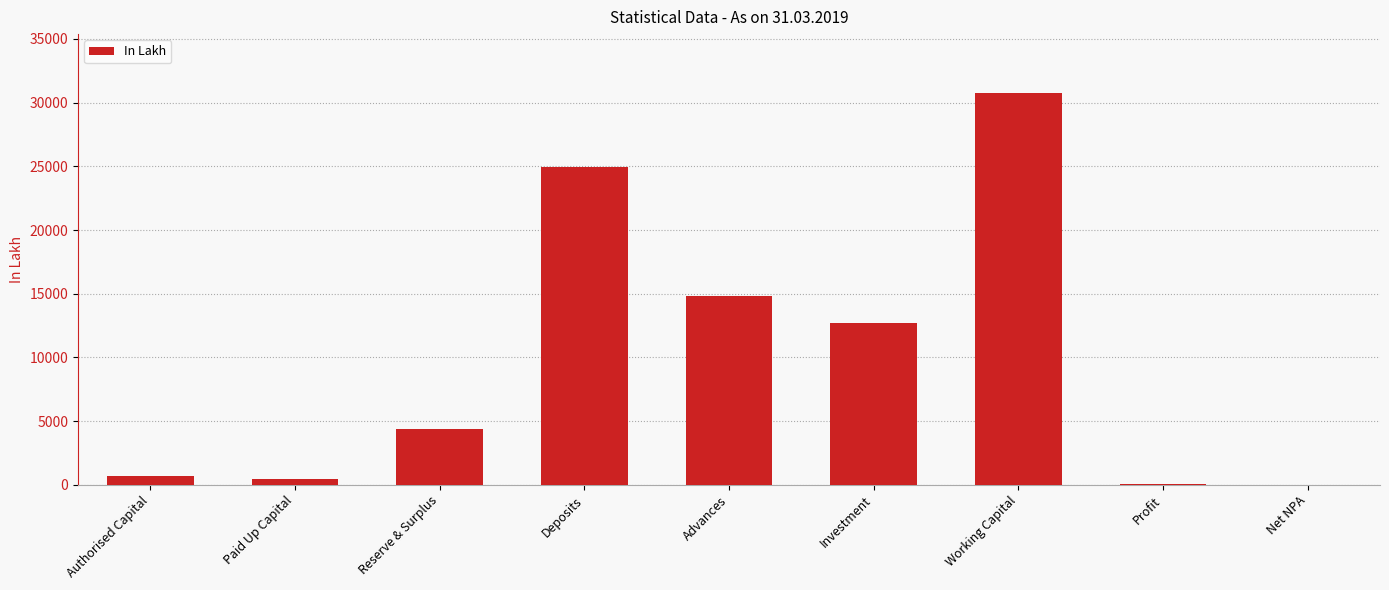

Between Advances and Profit, which is larger?

Advances